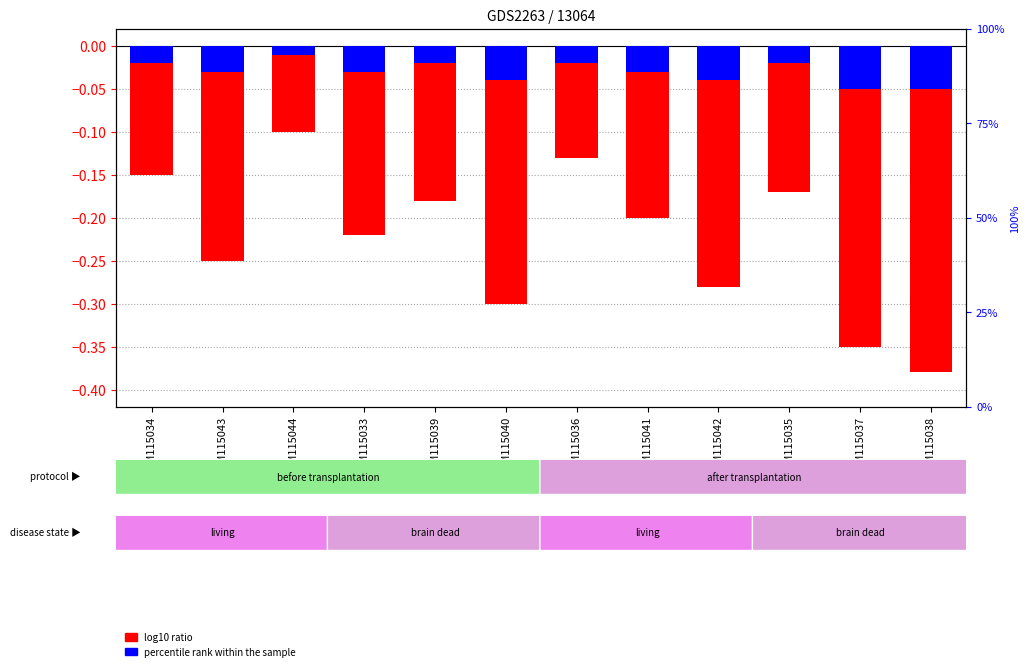

Reading right to left, extract all data points from this chart.

log10 ratio: -0.4	-0.3	-0.2	-0.3	-0.2	-0.1	-0.3	-0.2	-0.2	-0.1	-0.2	-0.1
percentile rank within the sample: -0.1	-0.1	-0.0	-0.0	-0.0	-0.0	-0.0	-0.0	-0.0	-0.0	-0.0	-0.0